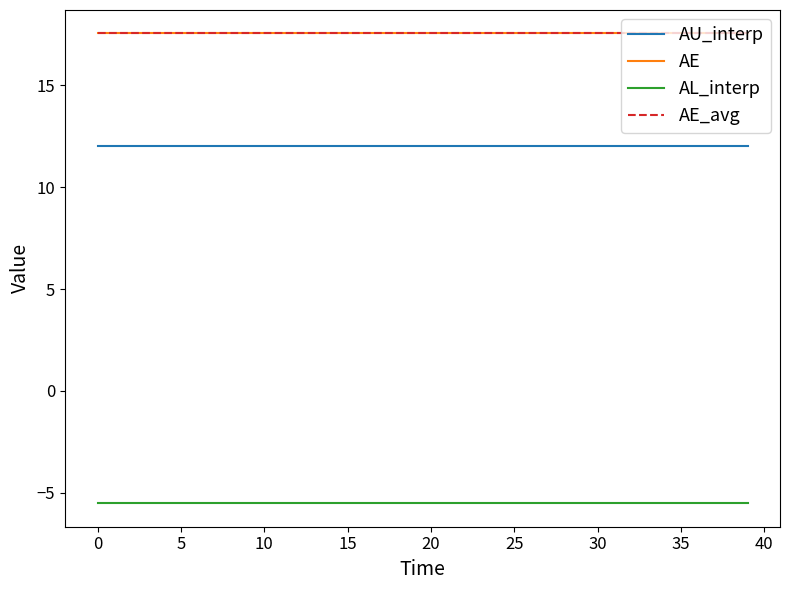

Is this an area chart (filled region under the line)?

No